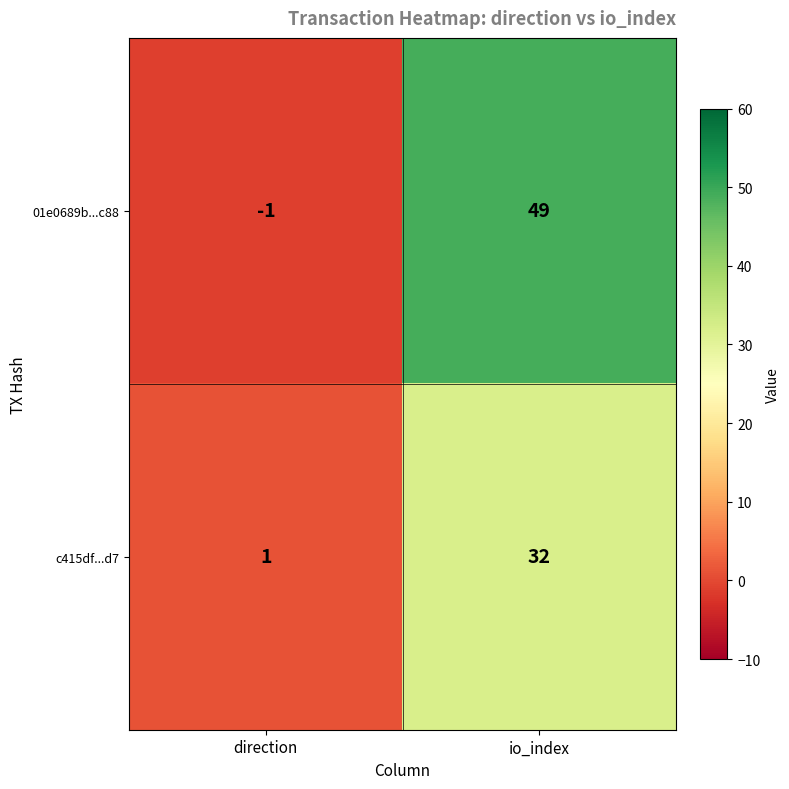

Is the value of 01e0689b...c88 at io_index greater than the value of c415df...d7 at direction?

Yes